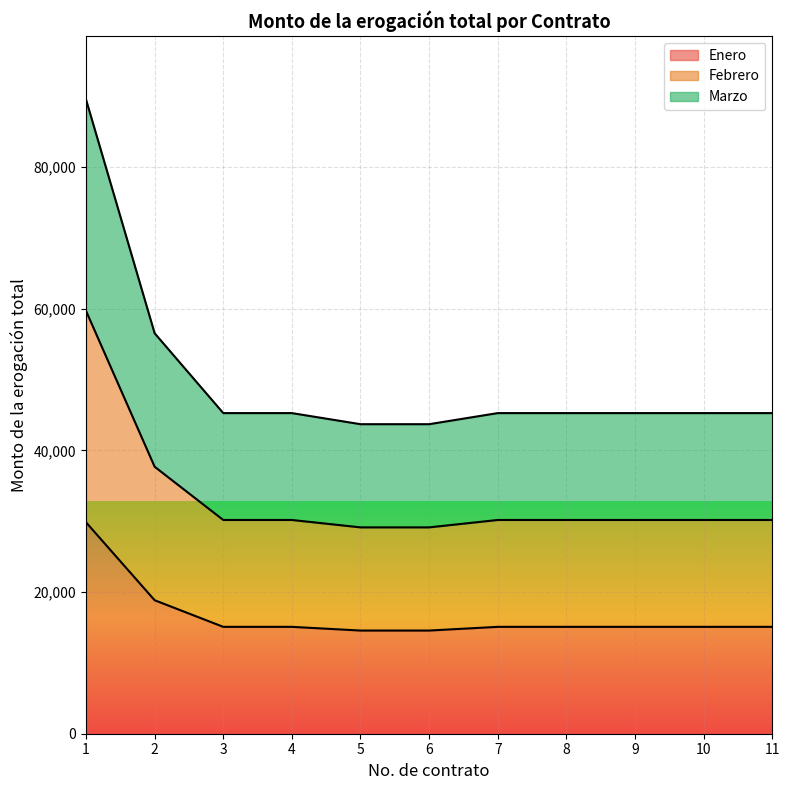

What is the smallest value displayed?

14565.0